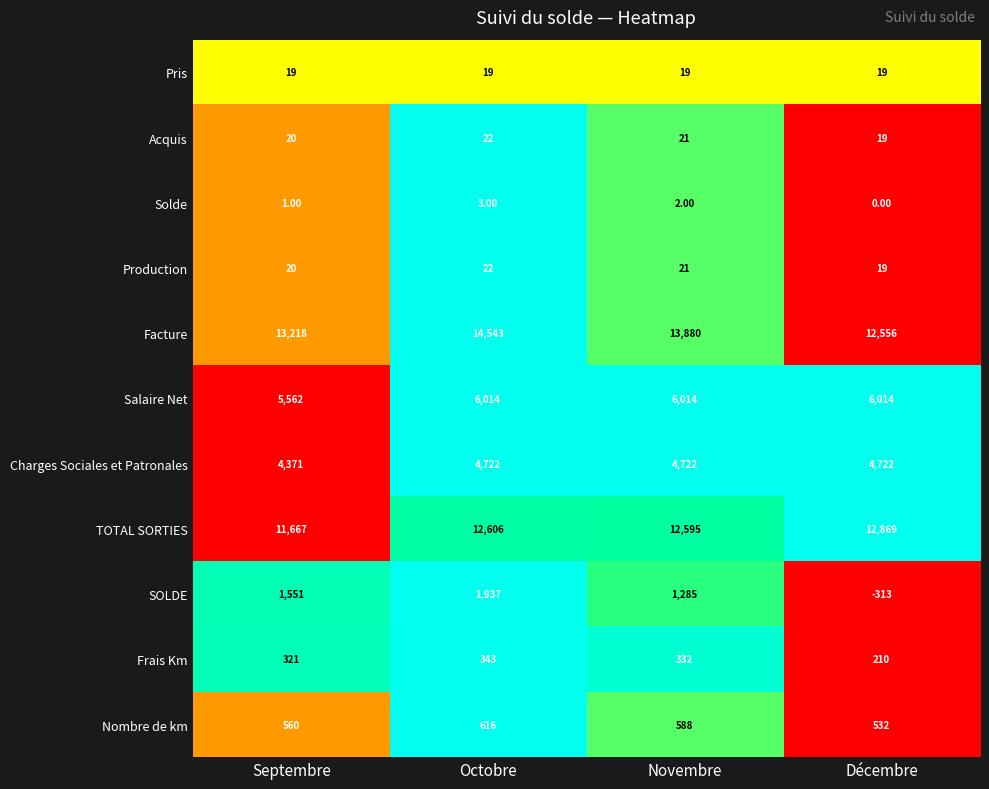

What is the difference between the maximum and minimum values in the Solde series?

3